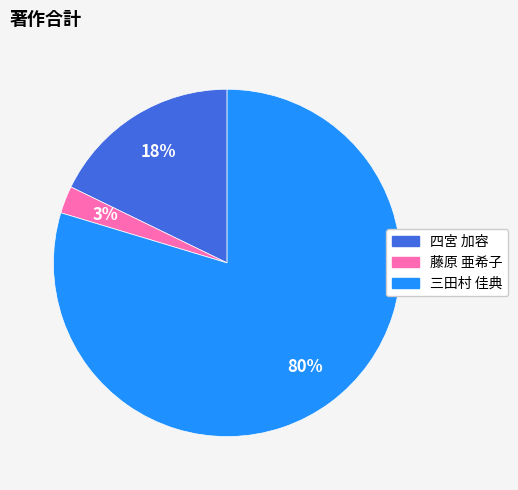

Is there a majority slice in this chart?

Yes